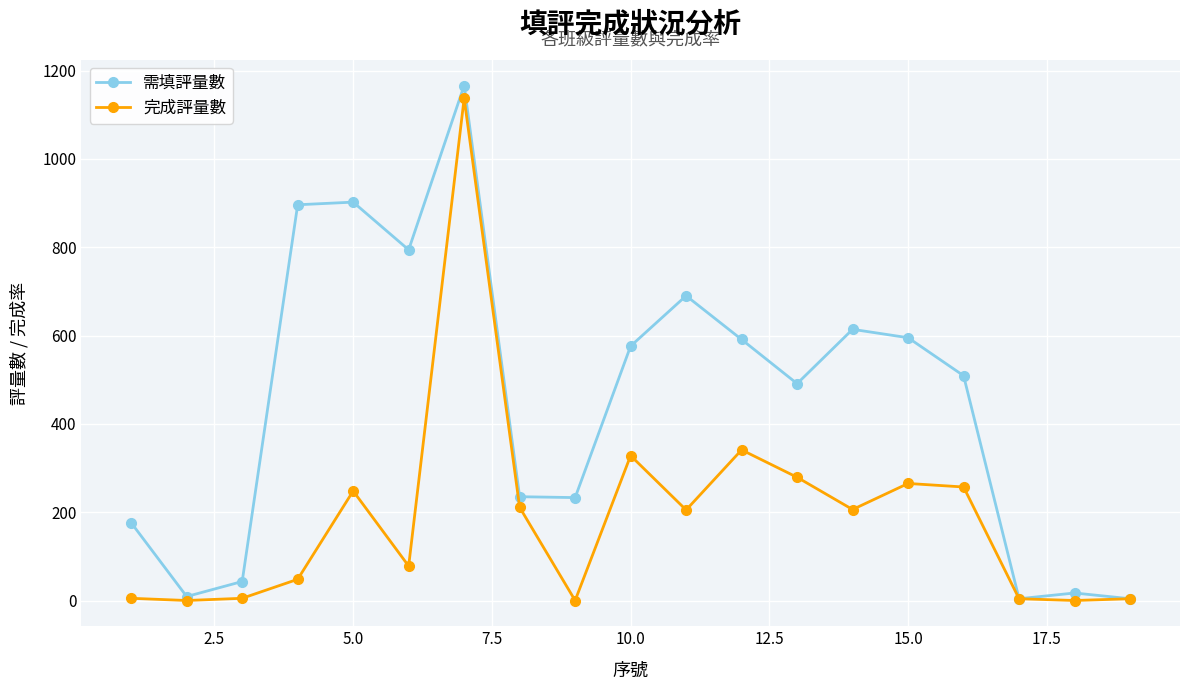

How many values in the 完成評量數 series are below 205?

9